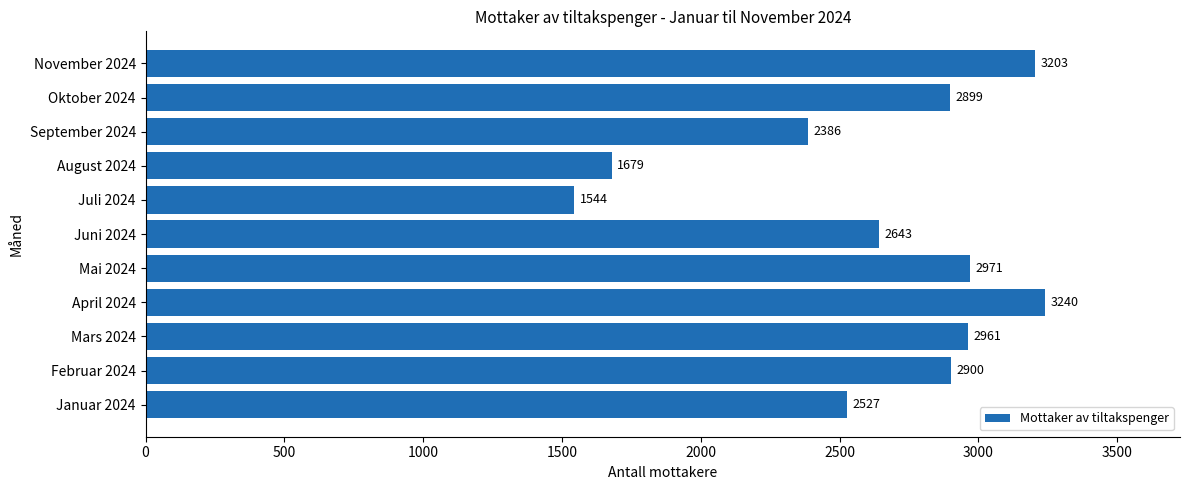

What is the sum of all values?

28953